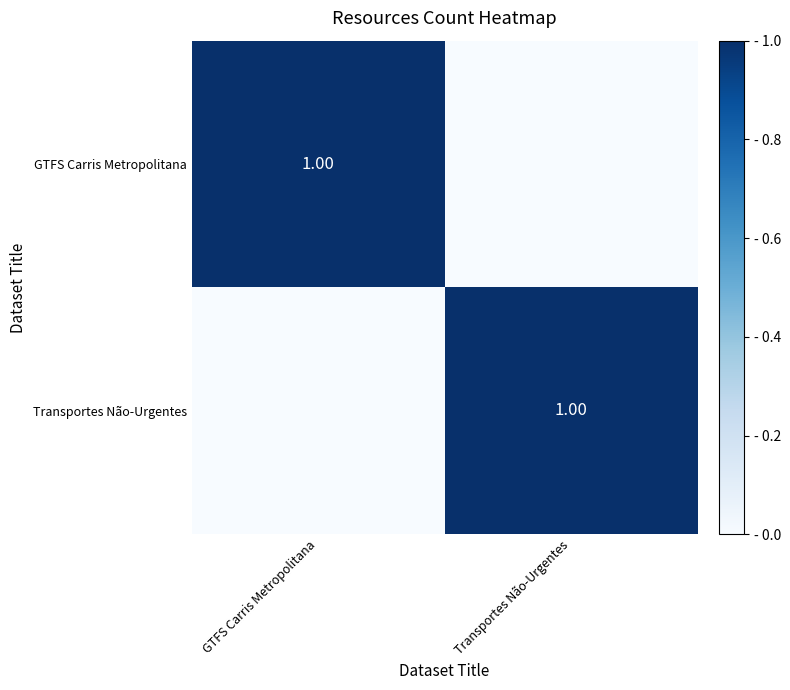

Which series has the widest spread of values?

GTFS Carris Metropolitana